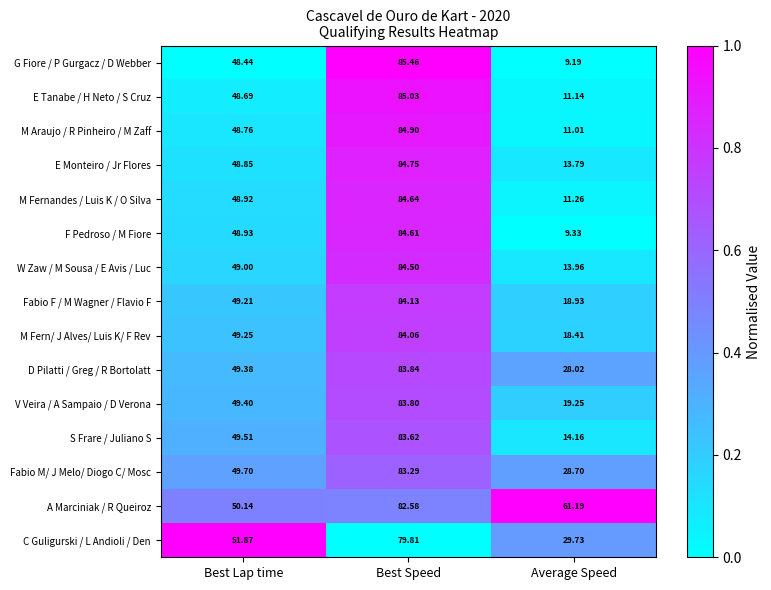

Between Best Lap time and Average Speed, which series saw the biggest shift?

F Pedroso / M Fiore